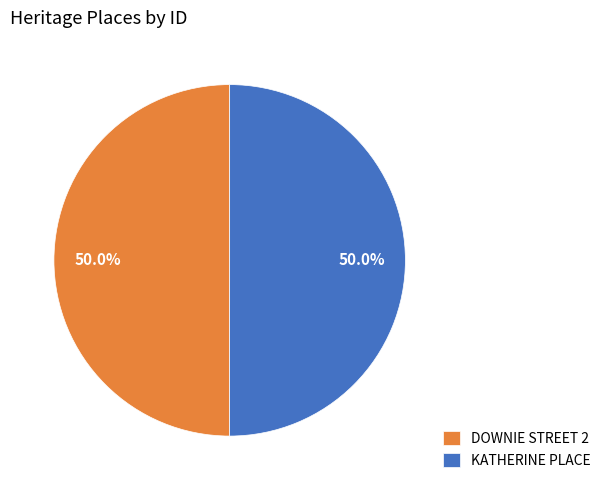

Combined, what portion of the pie is KATHERINE PLACE and DOWNIE STREET 2?

100.0%